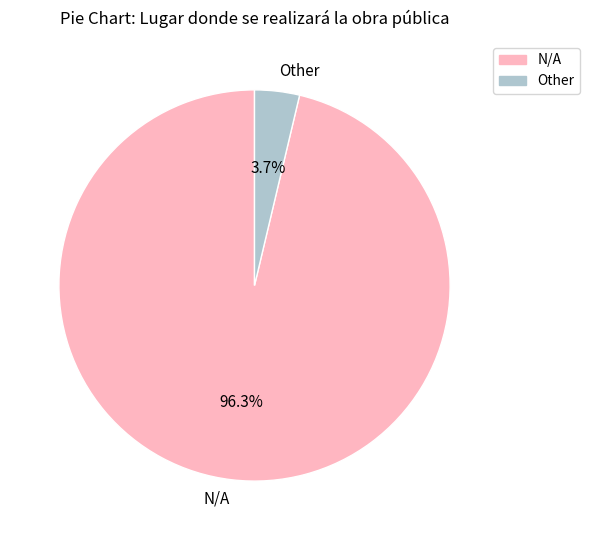

Is the sum of N/A and Other greater than half?

Yes